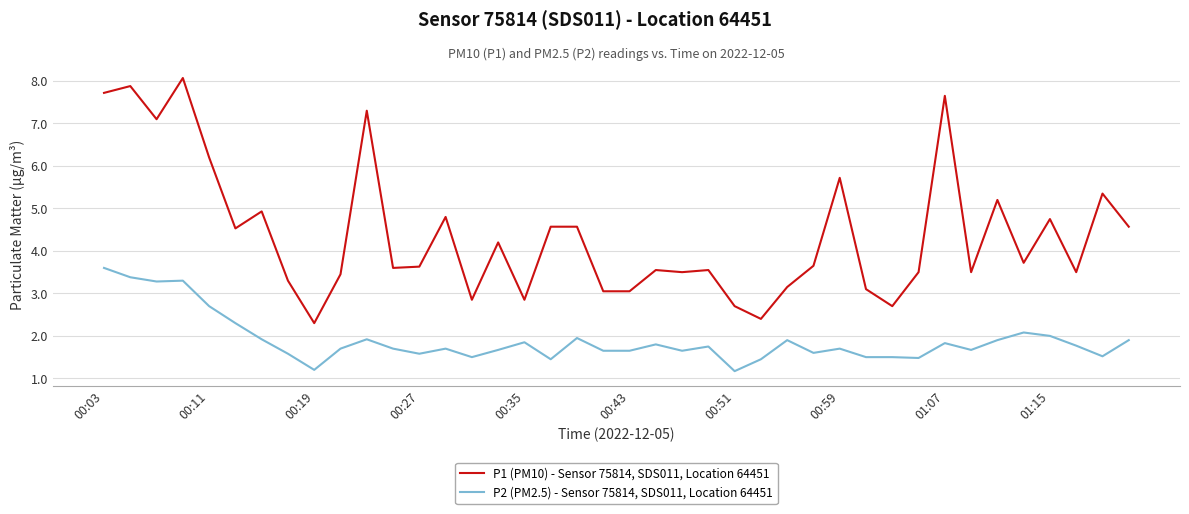

Which series has the largest range (max minus min)?

P1 (PM10) - Sensor 75814, SDS011, Location 64451